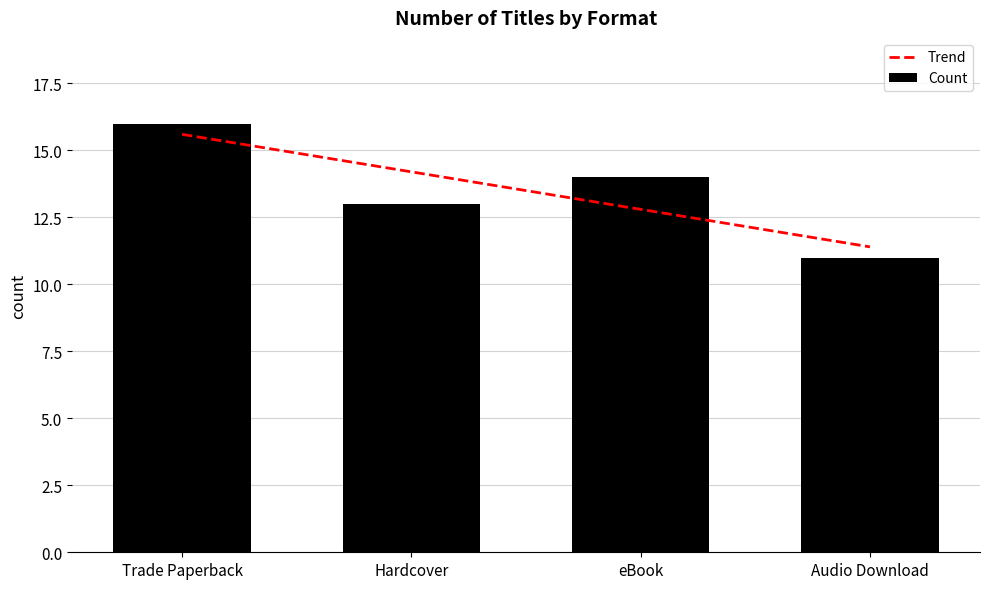

What is the difference between the Trend values at Trade Paperback and eBook?

2.8